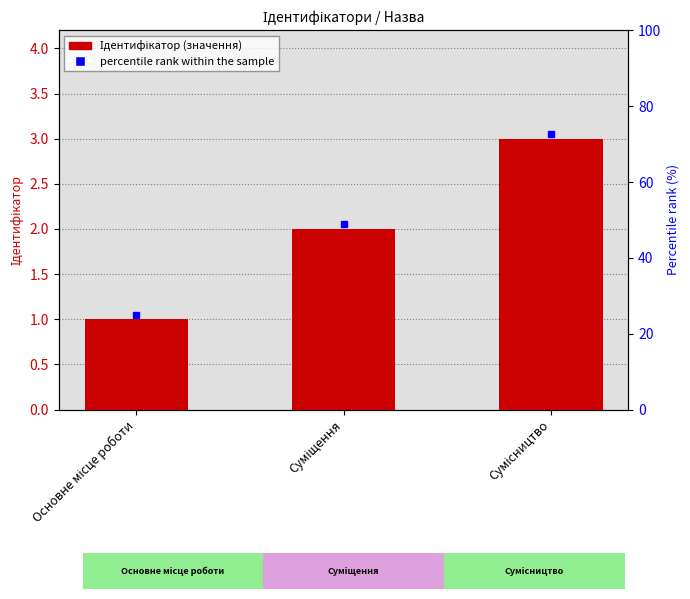

What position from the right is Основне місце роботи?

3